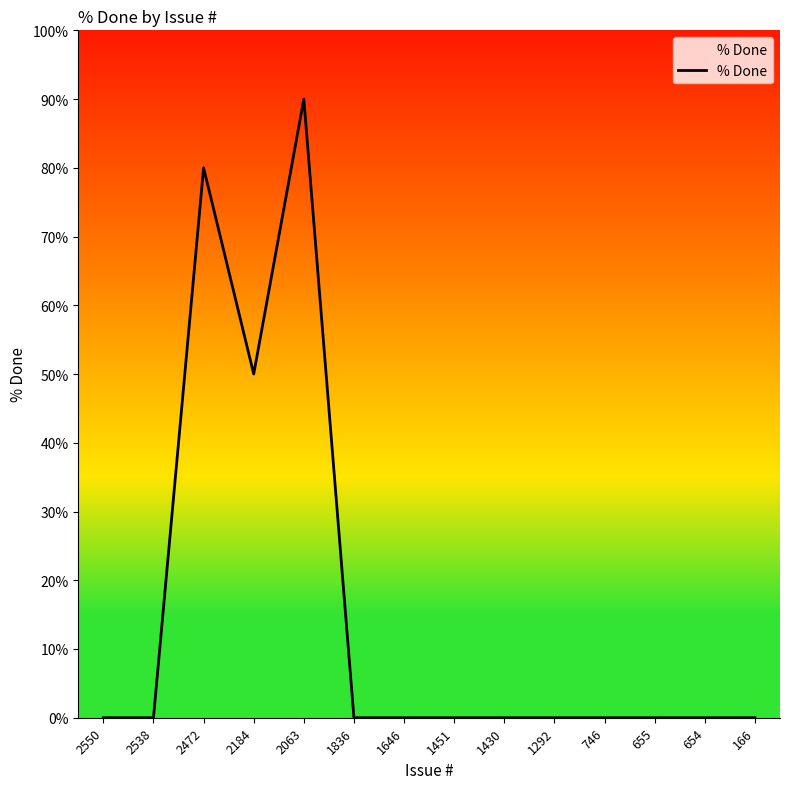

What is the average value?

16